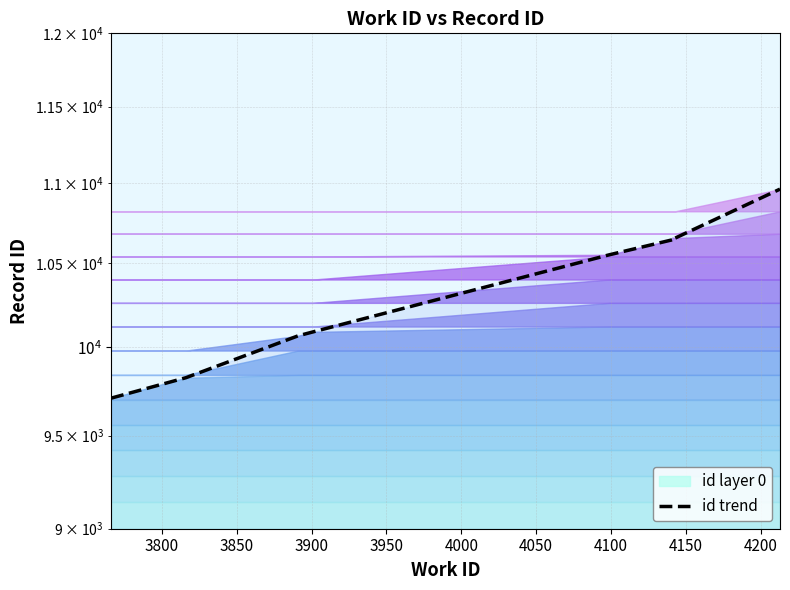

Is it true that the value at 4200 is 10962?

True